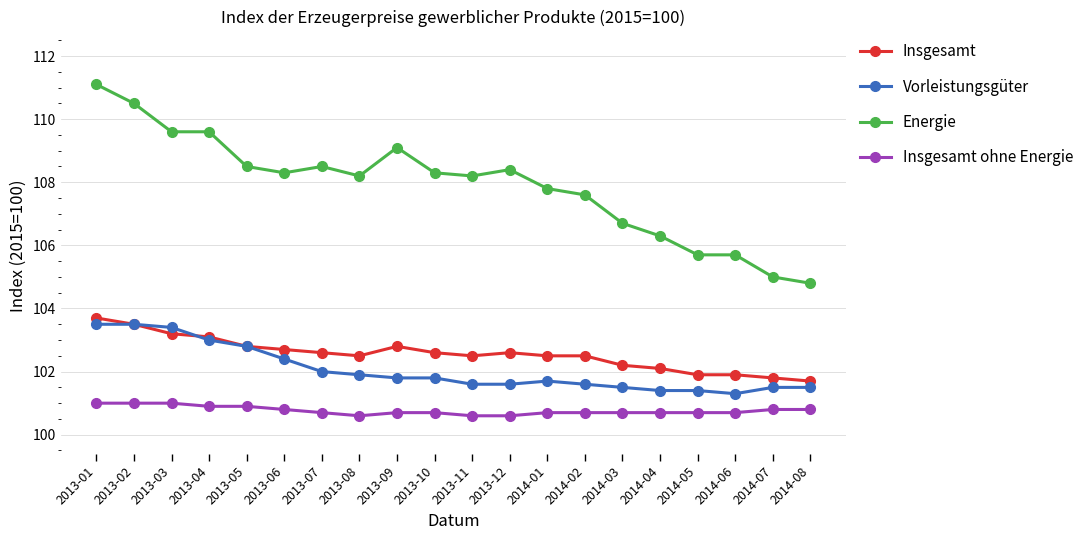

Rank the series by their maximum value, from lowest to highest.

Insgesamt ohne Energie, Vorleistungsgüter, Insgesamt, Energie